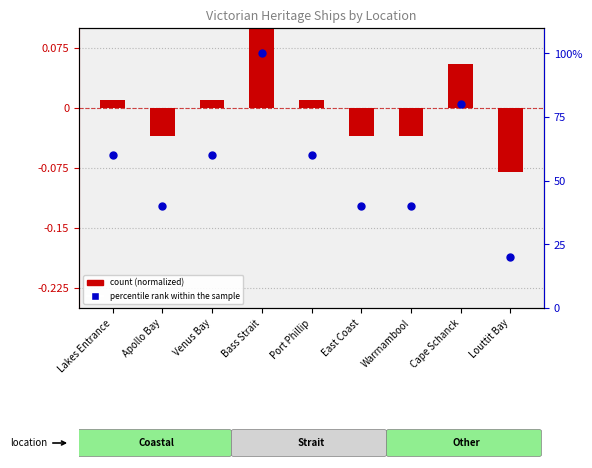

Which series contains the lowest Y value?

count (normalized)